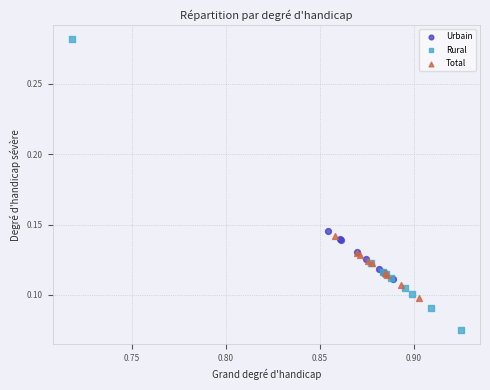

Which series reaches the minimum Y coordinate?

Rural